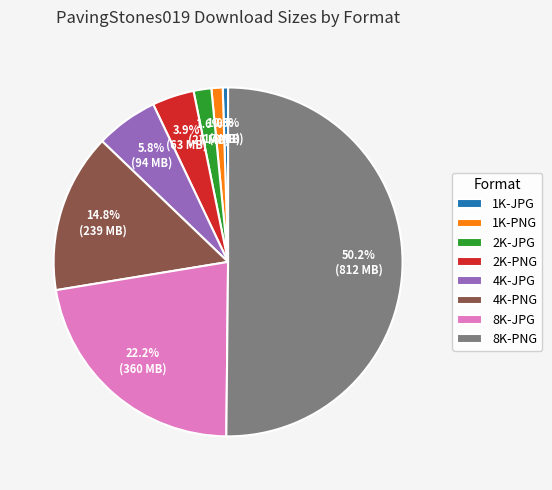

Approximately how many times larger is the value at 1K-PNG compared to 4K-JPG?

0.2